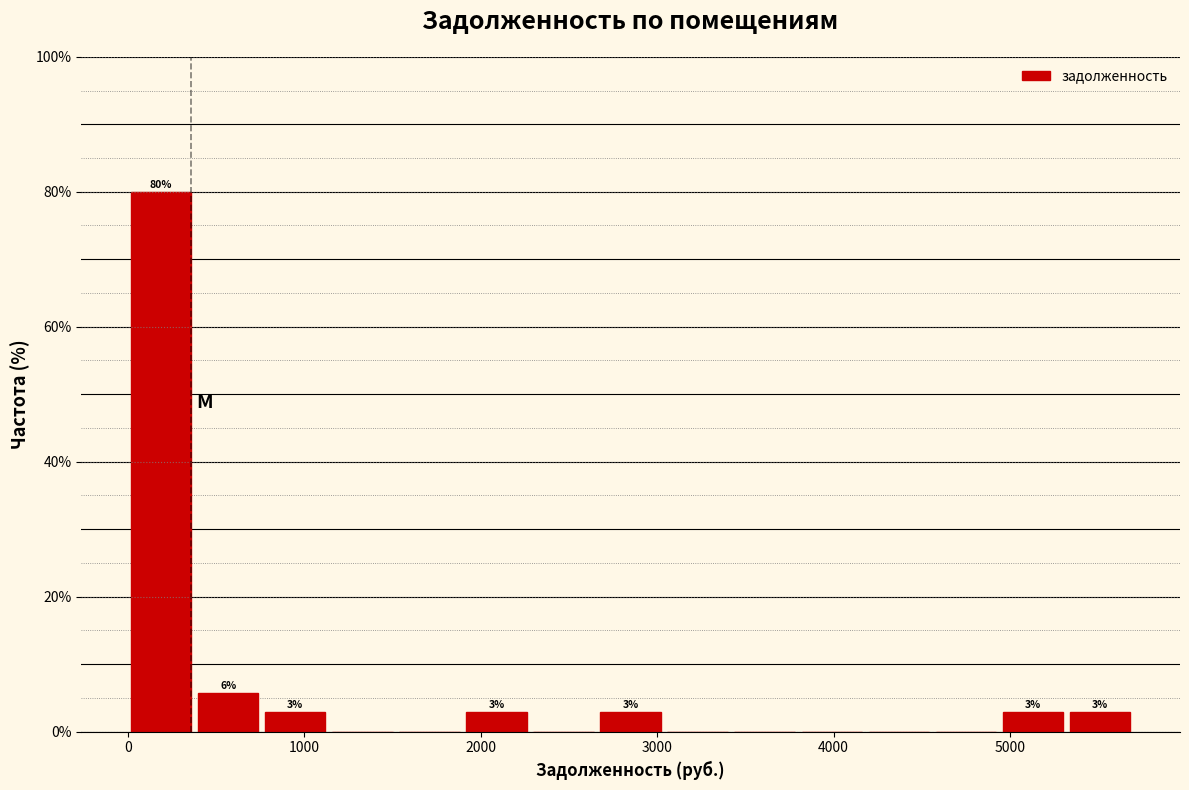

Around what value on the x-axis is the tallest bar? Give the approximate position of its centre, as read against the axis.

200